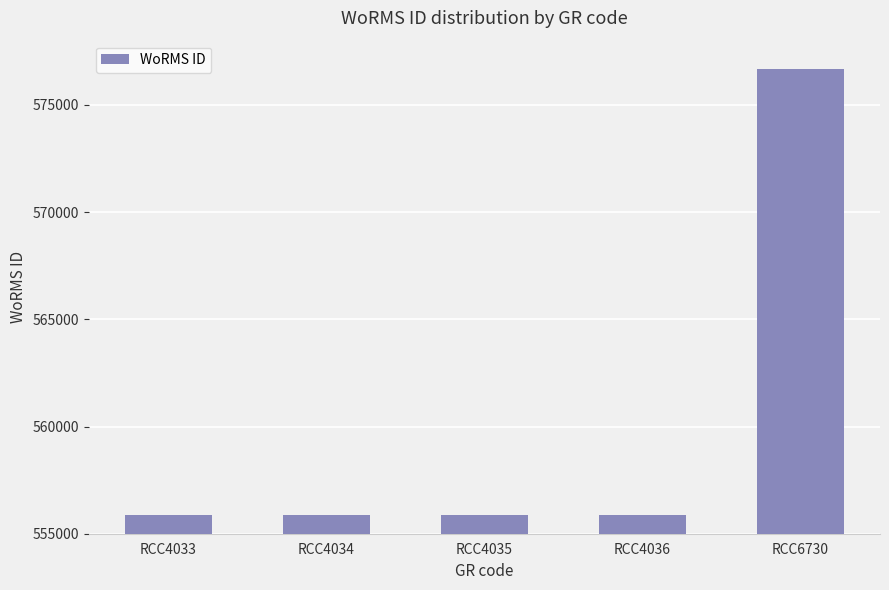

What is the ratio of the value at RCC4034 to the value at RCC4035?

1.0